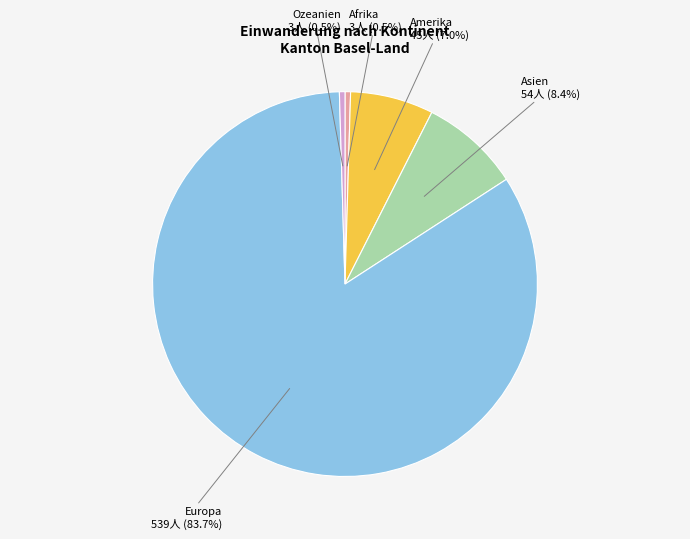

What is the ratio of the value at Asien to the value at Ozeanien?

18.0